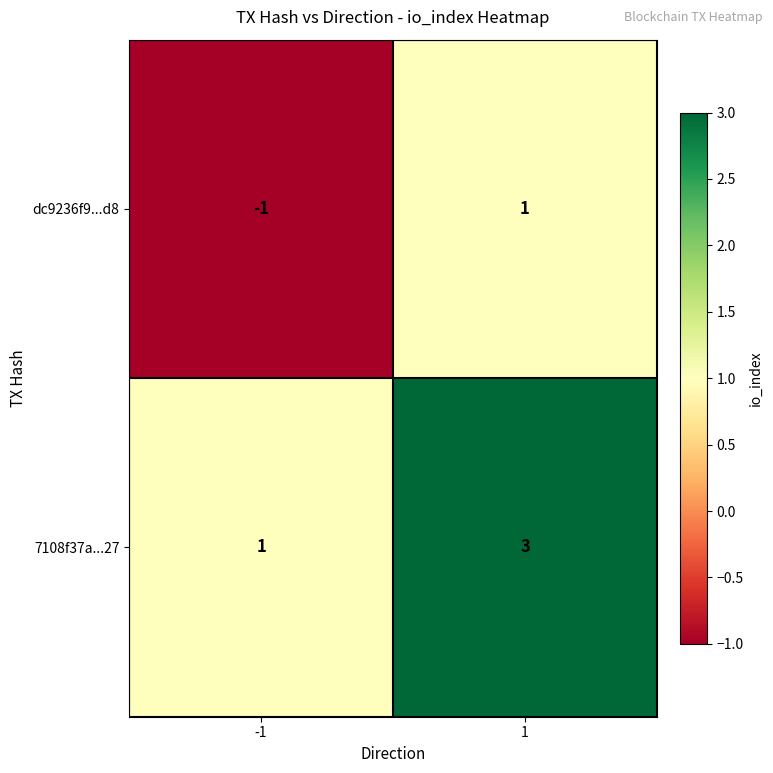

Reading left to right, list all the values displayed in this chart.

dc9236f9...d8: -1=-1	1=1
7108f37a...27: -1=1	1=3